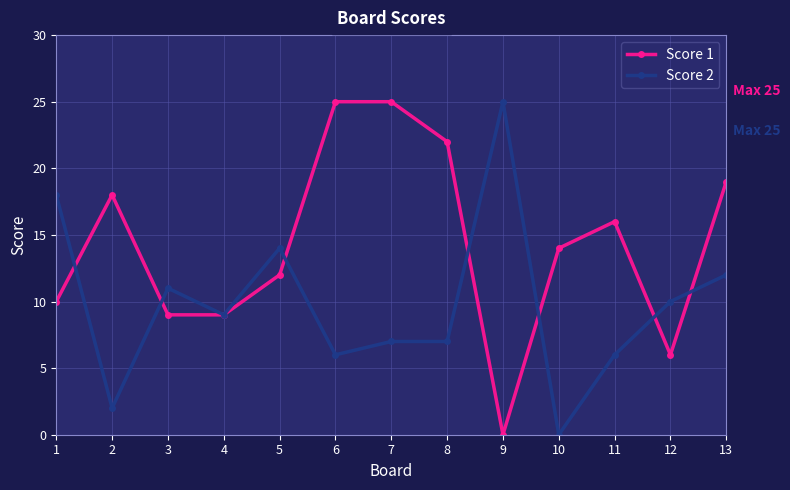

Reading right to left, extract all data points from this chart.

Score 1: 13=19	12=6	11=16	10=14	9=0	8=22	7=25	6=25	5=12	4=9	3=9	2=18	1=10
Score 2: 13=12	12=10	11=6	10=0	9=25	8=7	7=7	6=6	5=14	4=9	3=11	2=2	1=18